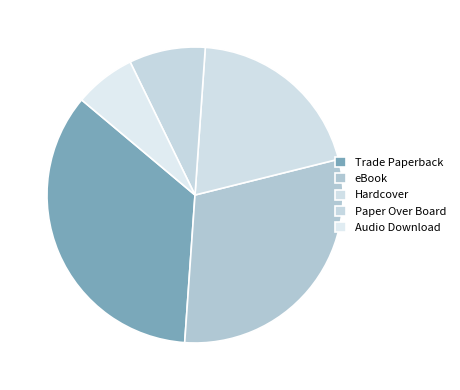

What percentage is the eBook slice, to the nearest percent?

31%